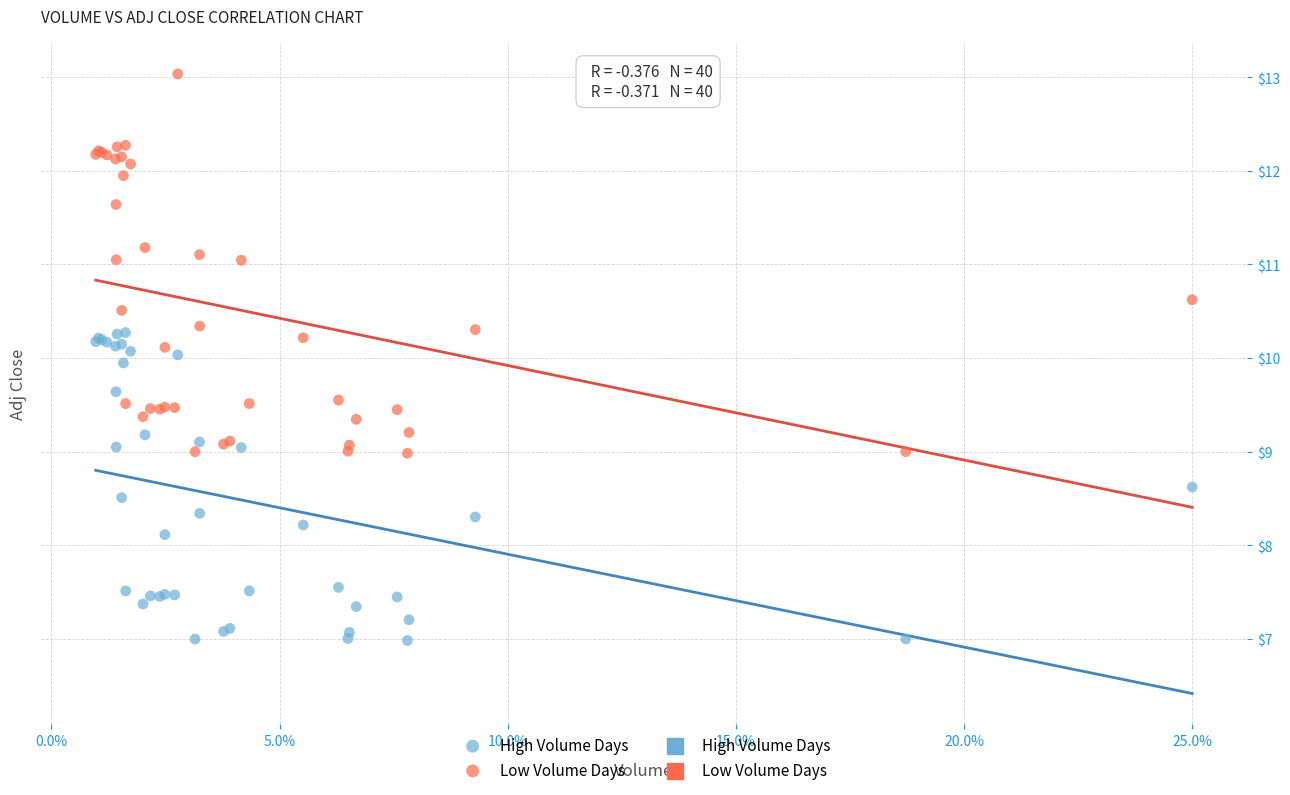

Which series has the largest Y range (max minus min)?

Low Volume Days